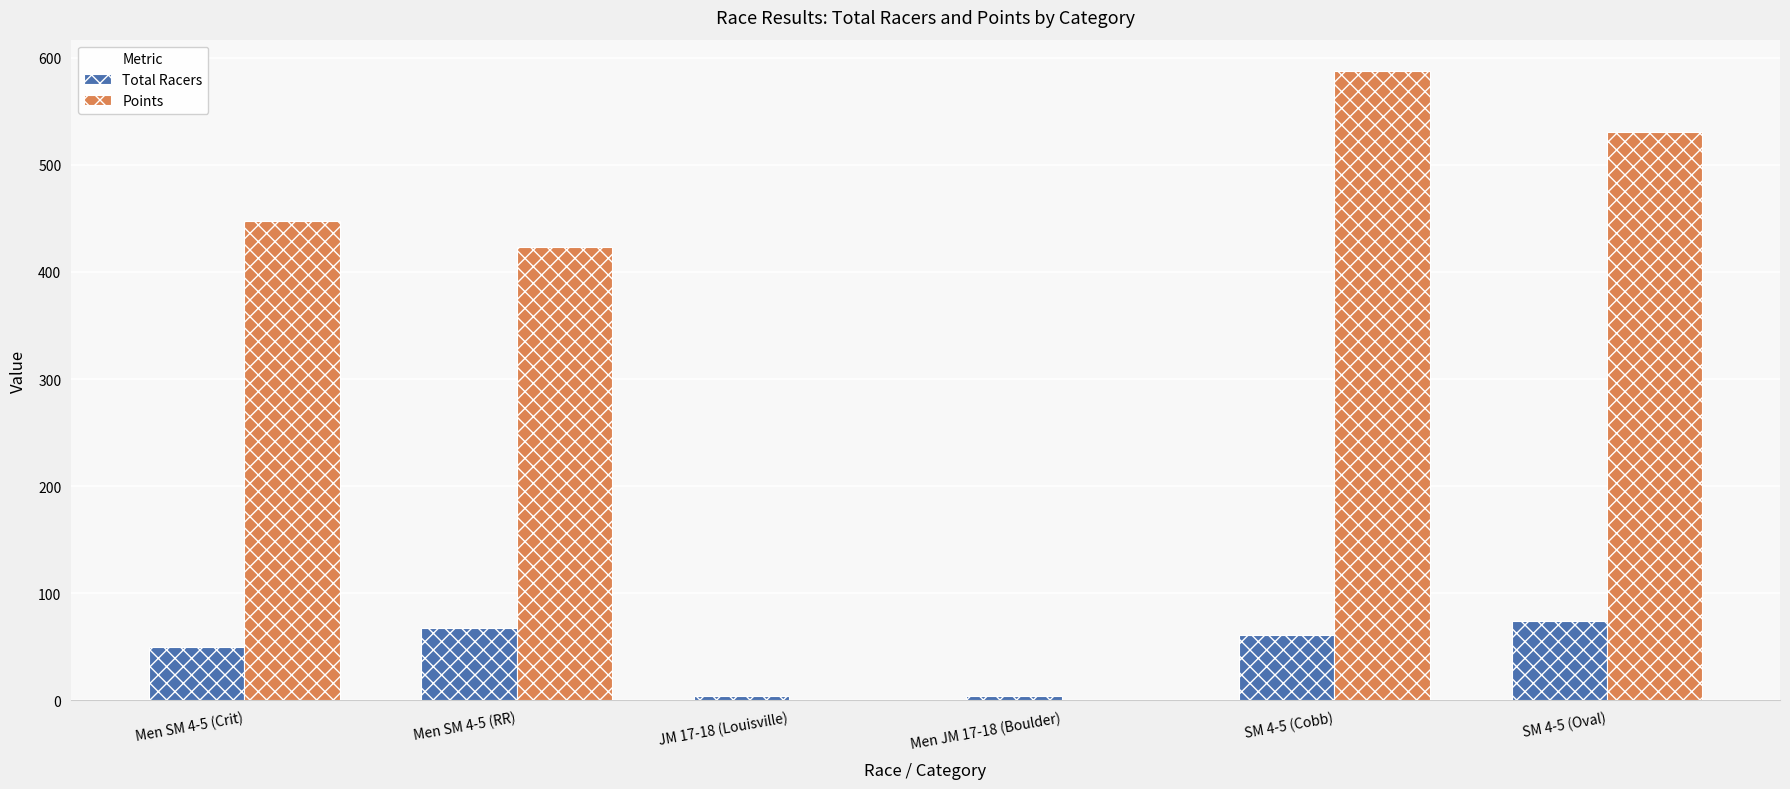

Reading left to right, extract all data points from this chart.

Total Racers: Men SM 4-5 (Crit)=50.0	Men SM 4-5 (RR)=68.0	JM 17-18 (Louisville)=4.0	Men JM 17-18 (Boulder)=4.0	SM 4-5 (Cobb)=61.0	SM 4-5 (Oval)=74.0
Points: Men SM 4-5 (Crit)=447.1	Men SM 4-5 (RR)=423.8	JM 17-18 (Louisville)=0.0	Men JM 17-18 (Boulder)=0.0	SM 4-5 (Cobb)=587.5	SM 4-5 (Oval)=530.3